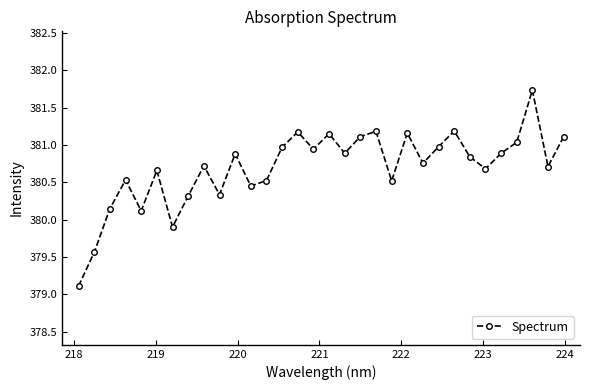

What is the value of the 1st point from the left?

379.1